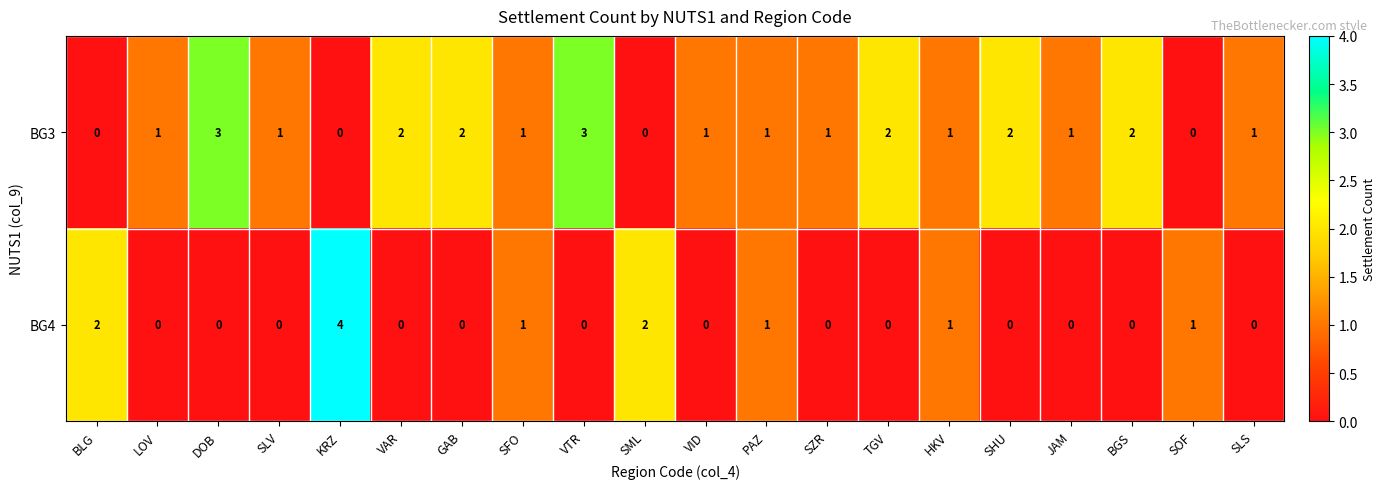

Between KRZ and JAM, which series saw the biggest shift?

BG4